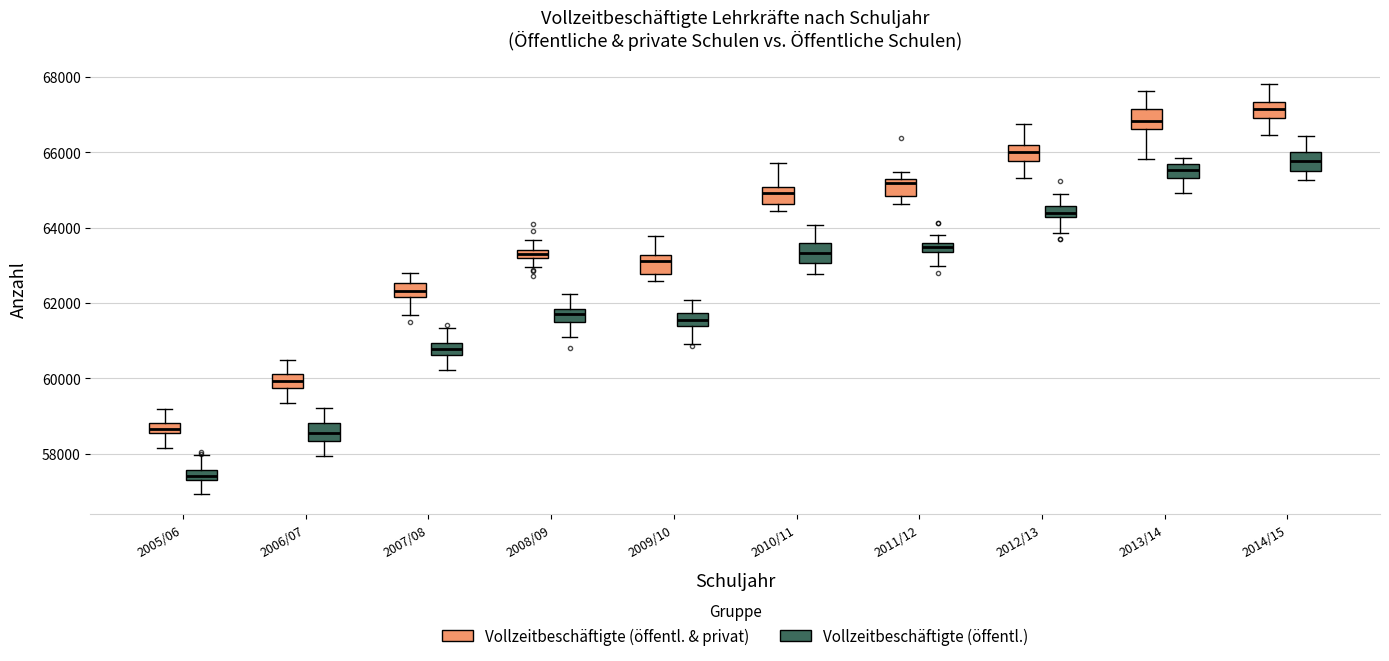

Where is the upper edge of the box for 2013/14 (Vollzeitbeschäftigte (öffentl.)) on the y-axis? The values are not printed on the chart, so give them approximately, as read against the axis.

65600